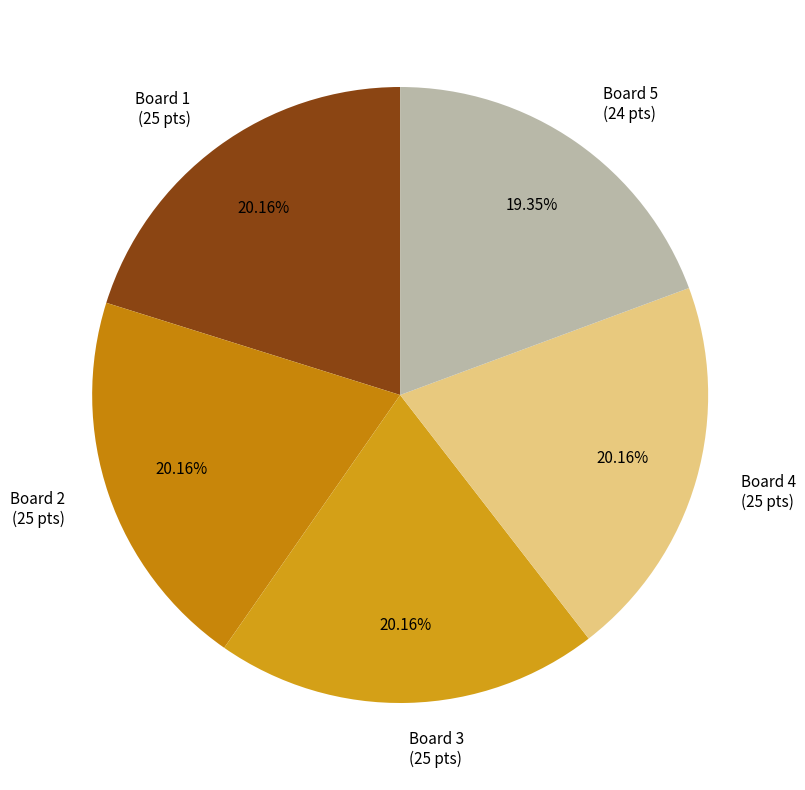

To the nearest percent, what portion does Board 3 represent?

20%